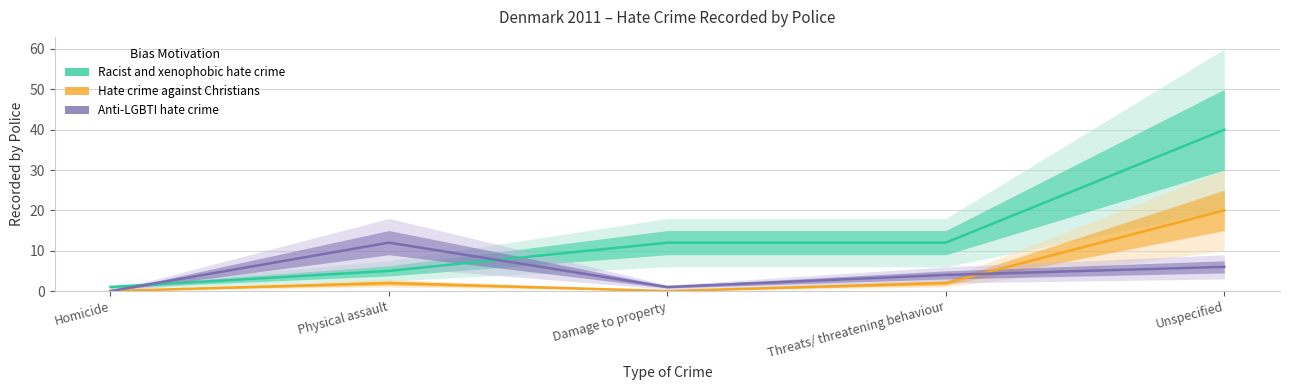

At Damage to property, list the series in order from smallest to largest.

Hate crime against Christians, Anti-LGBTI hate crime, Racist and xenophobic hate crime